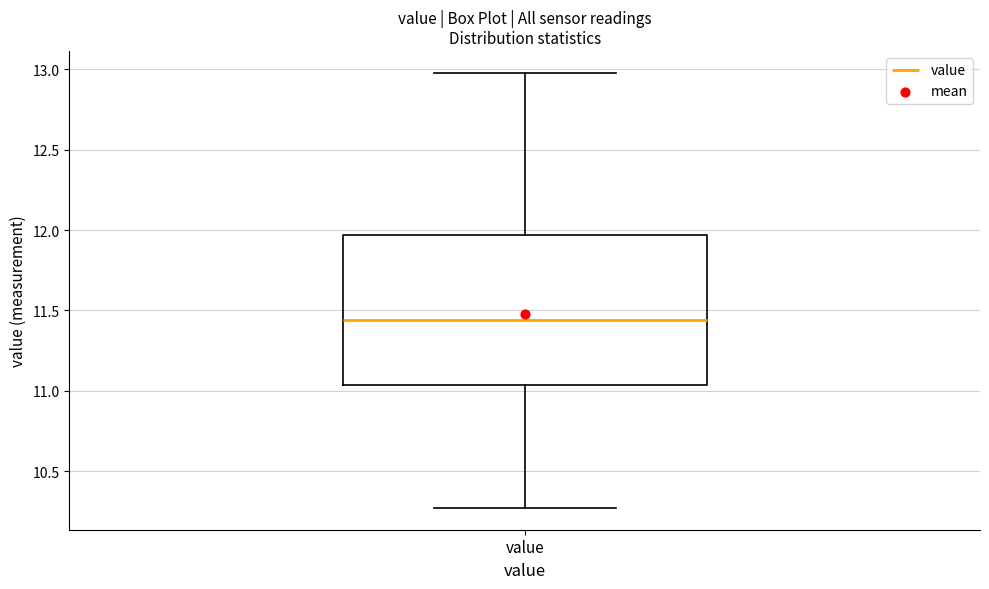

Read this box plot against the y-axis: the position of the median line, the range covered by the box, and the ends of both whiskers. The values are not printed on the chart, so give them approximately, as read against the axis.

median 11.45, box 11.05 to 11.95, whiskers 10.25 to 13.00